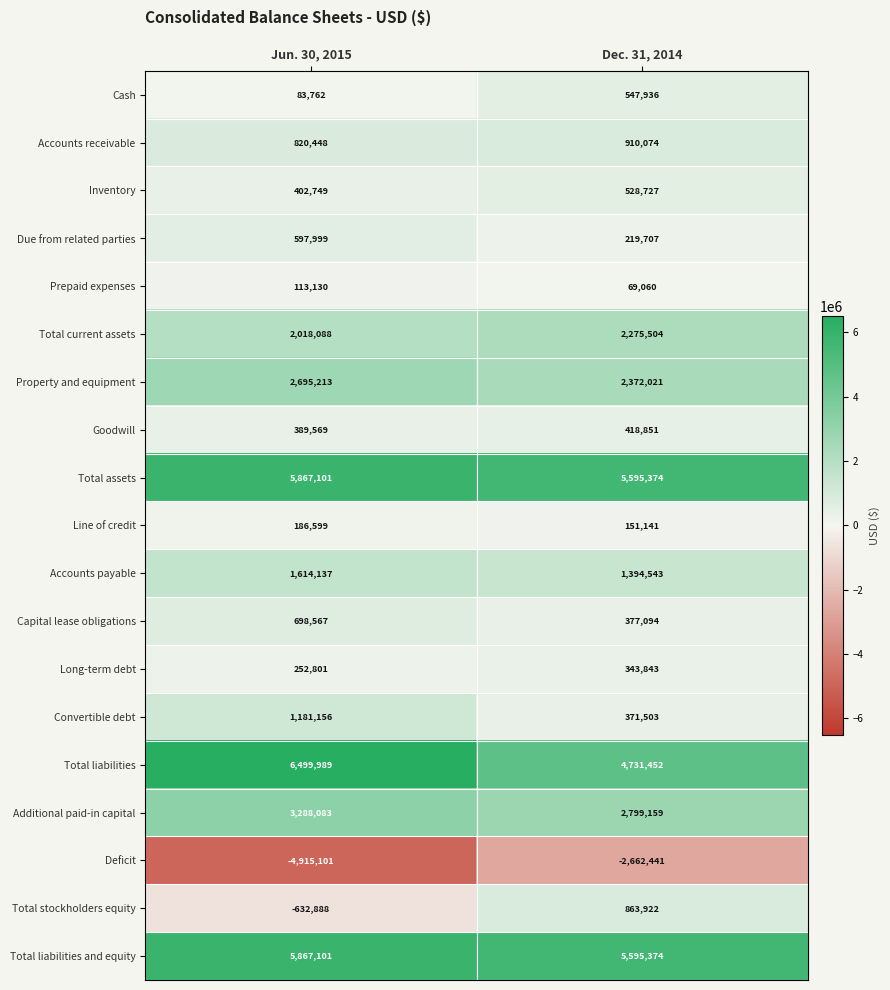

What is the difference between the highest and lowest values at Jun. 30, 2015?

11415090